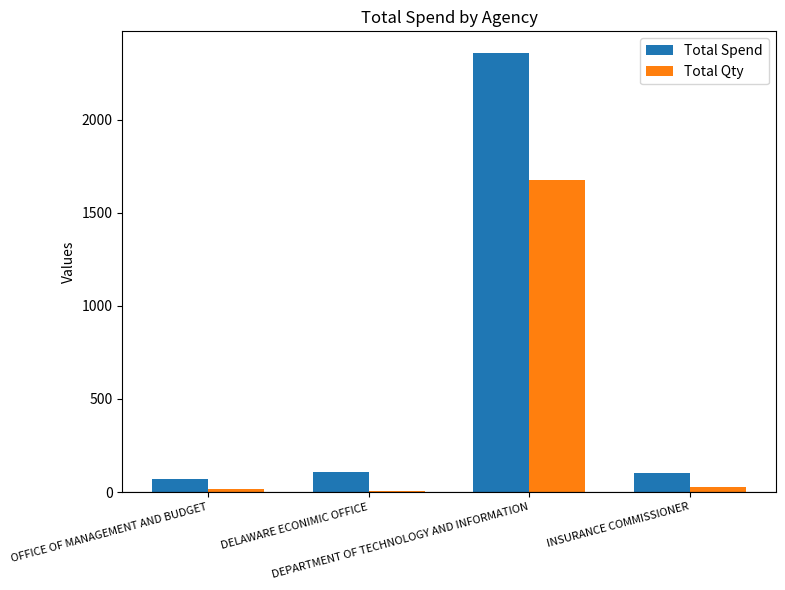

What is the difference between the maximum and minimum values in the Total Spend series?

2284.4